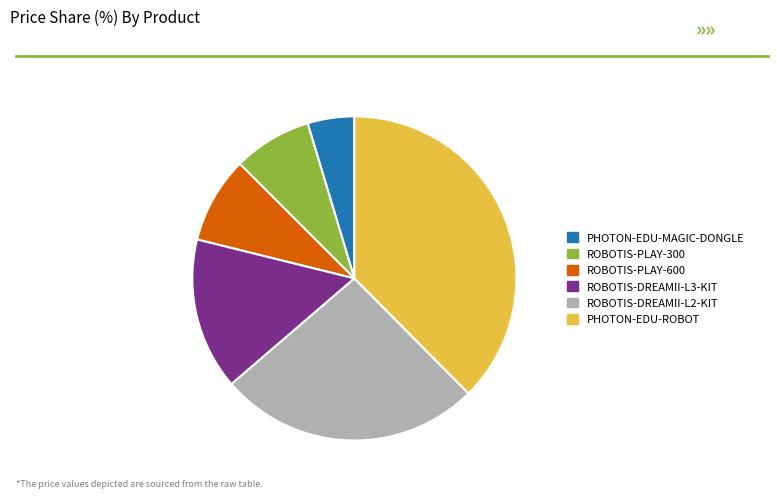

Which slice is the largest?

PHOTON-EDU-ROBOT